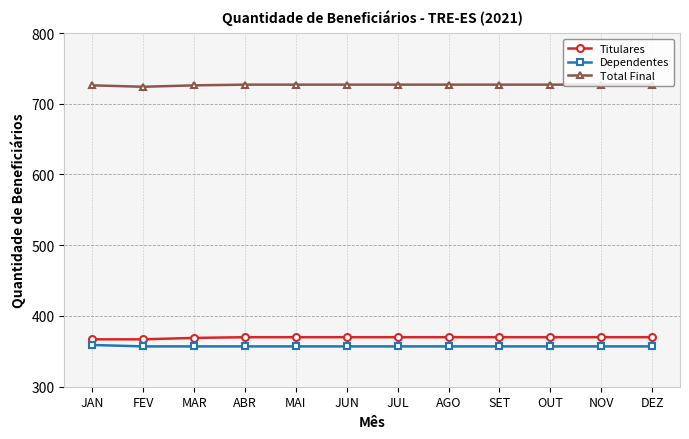

Which series has the largest total across all categories?

Total Final